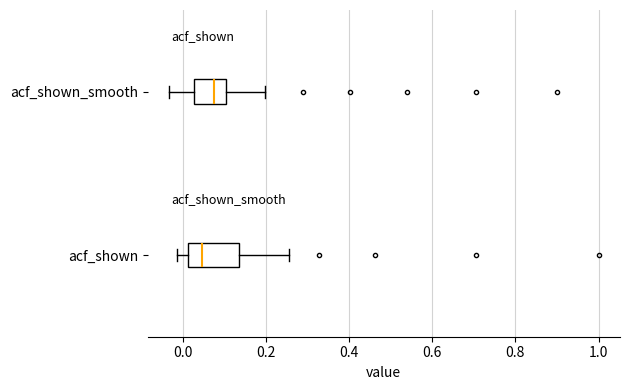

Comparing the boxes themselves (not the whiskers), which one is the widest?

acf_shown